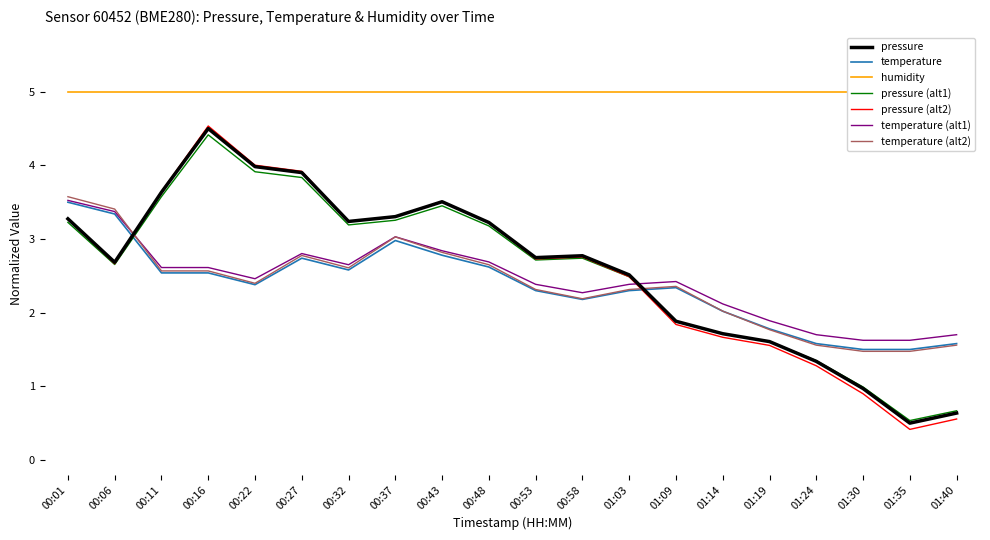

Where does the pressure series first go above 2?

00:01